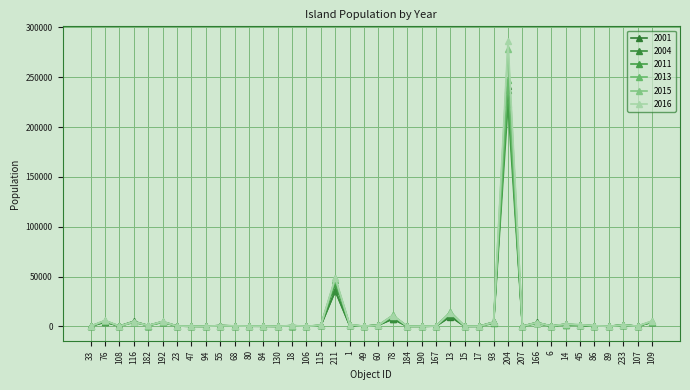

Is this an area chart (filled region under the line)?

No